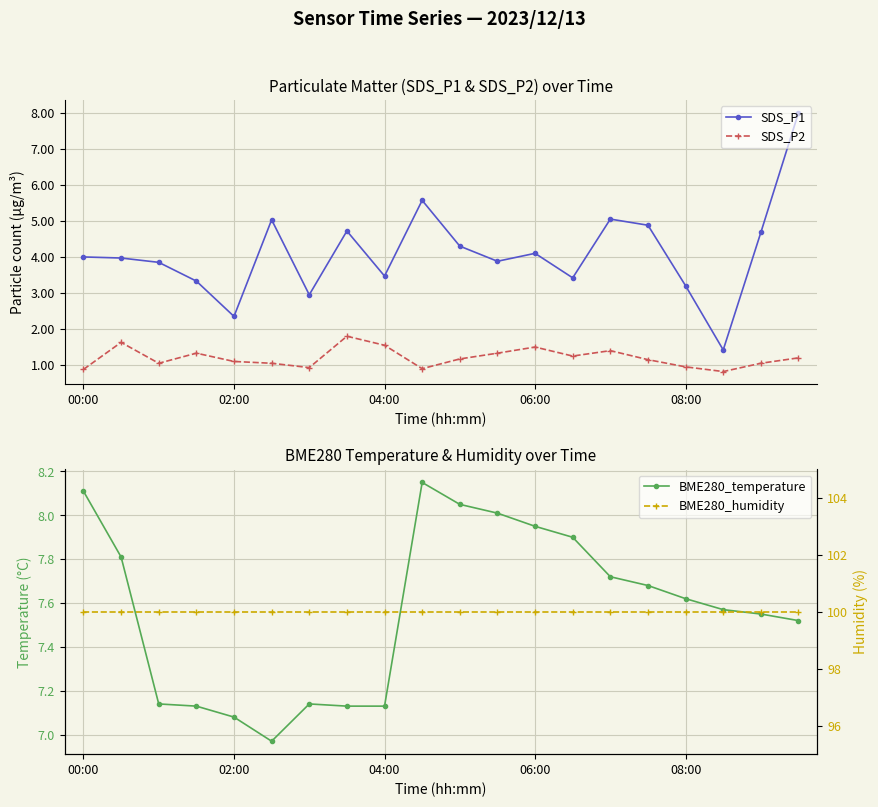

Reading left to right, transcribe all the data shown in this chart.

SDS_P1: 4.0	4.0	3.9	3.3	2.4	5.0	3.0	4.7	3.5	5.6	4.3	3.9	4.1	3.4	5.0	4.9	3.2	1.4	4.7	8.0
SDS_P2: 0.9	1.6	1.1	1.3	1.1	1.1	0.9	1.8	1.6	0.9	1.2	1.3	1.5	1.2	1.4	1.1	0.9	0.8	1.1	1.2
BME280_temperature: 8.1	7.8	7.1	7.1	7.1	7.0	7.1	7.1	7.1	8.2	8.1	8.0	8.0	7.9	7.7	7.7	7.6	7.6	7.5	7.5
BME280_humidity: 100.0	100.0	100.0	100.0	100.0	100.0	100.0	100.0	100.0	100.0	100.0	100.0	100.0	100.0	100.0	100.0	100.0	100.0	100.0	100.0